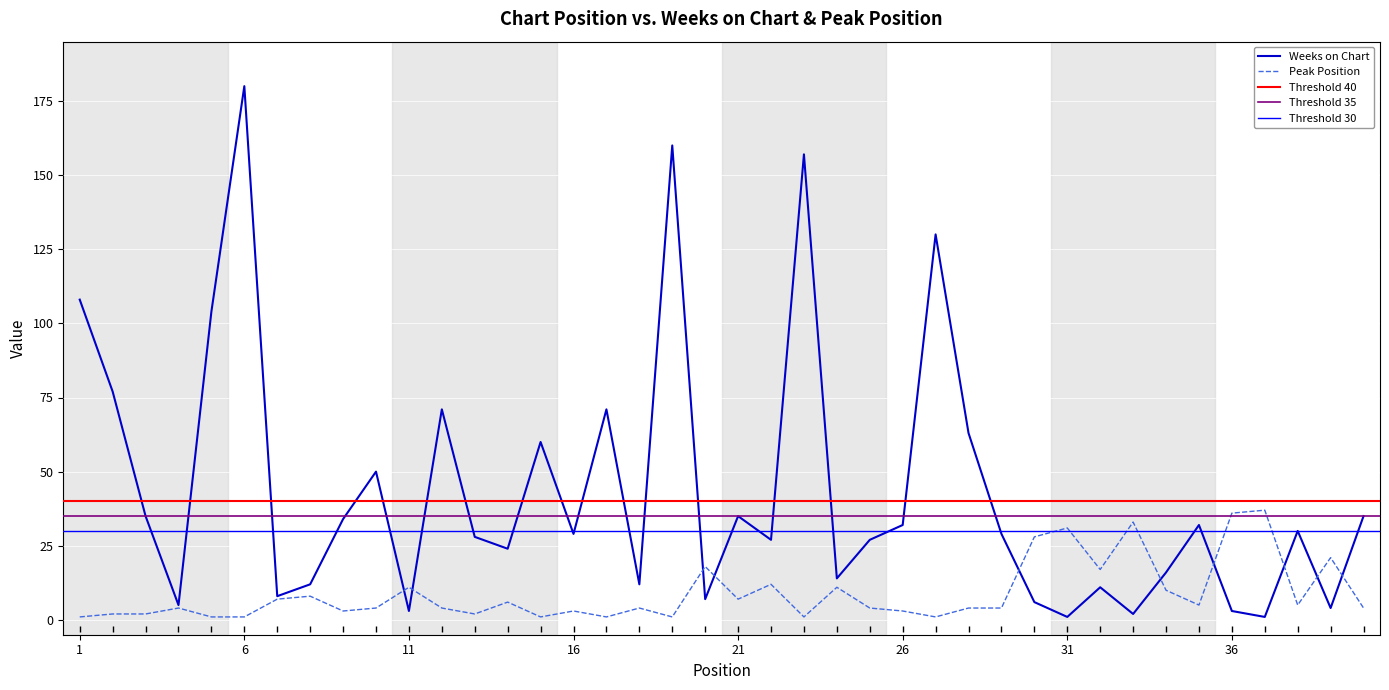

Reading right to left, list all the values displayed in this chart.

Weeks on Chart: 35	4	30	1	3	32	16	2	11	1	6	29	63	130	32	27	14	157	27	35	7	160	12	71	29	60	24	28	71	3	50	34	12	8	180	104	5	35	77	108
Peak Position: 4	21	5	37	36	5	10	33	17	31	28	4	4	1	3	4	11	1	12	7	18	1	4	1	3	1	6	2	4	11	4	3	8	7	1	1	4	2	2	1